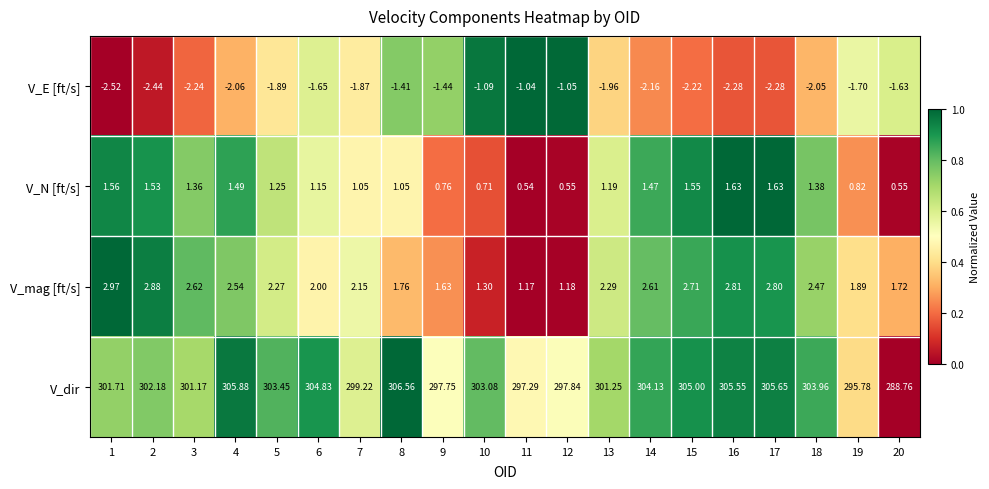

How many distinct data groups are displayed?

4